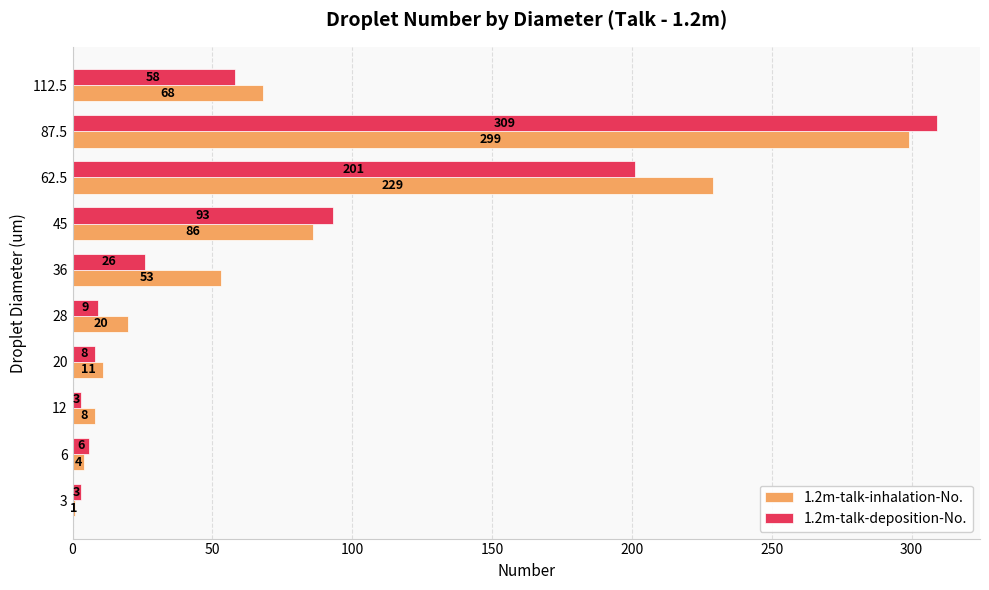

True or false: 1.2m-talk-inhalation-No. has a value of 77 at 36.

False